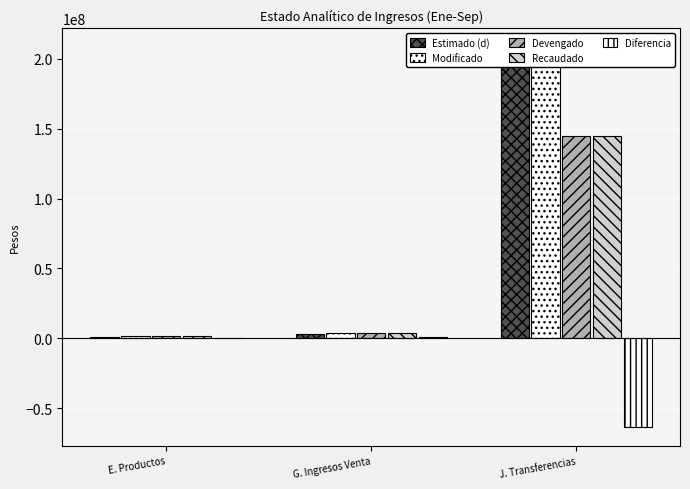

How many values in the Diferencia series are below 431717?

1